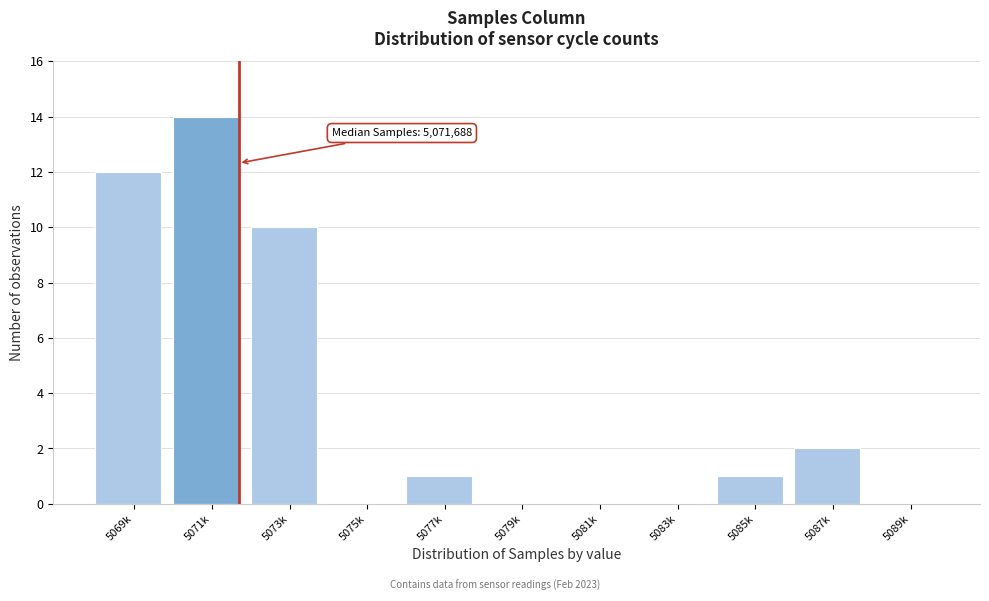

Reading right to left, transcribe all the data shown in this chart.

5089k=0	5087k=2	5085k=1	5083k=0	5081k=0	5079k=0	5077k=1	5075k=0	5073k=10	5071k=14	5069k=12